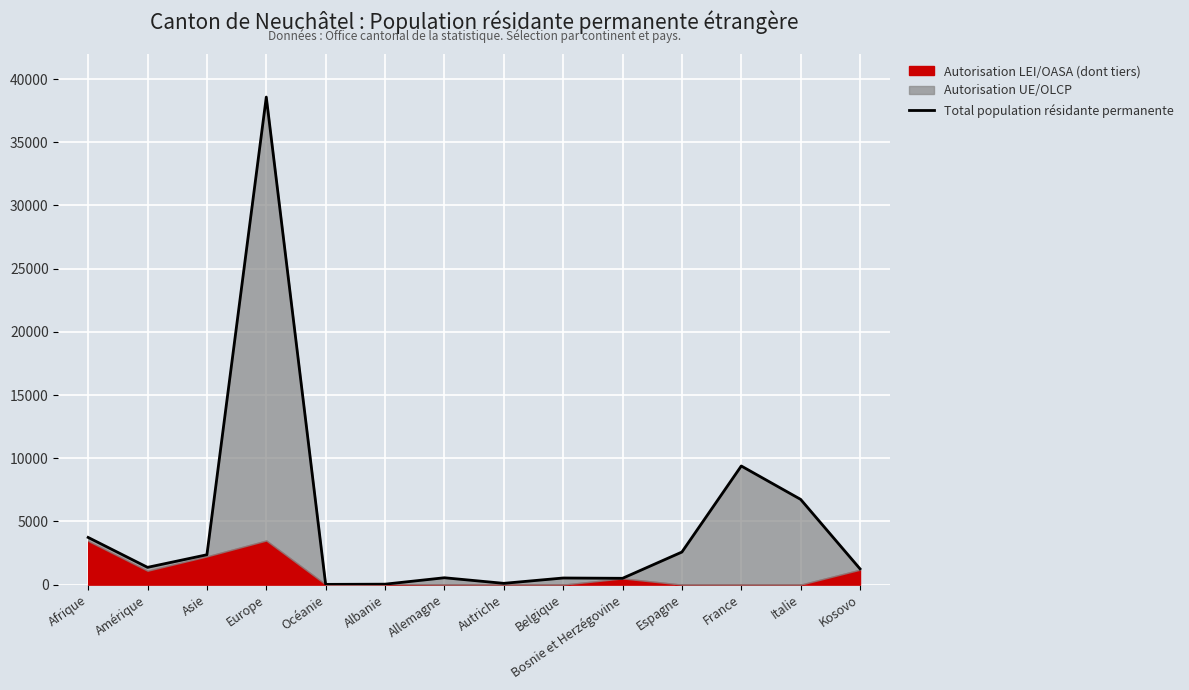

Where is the data nearest to the value 19298?

France